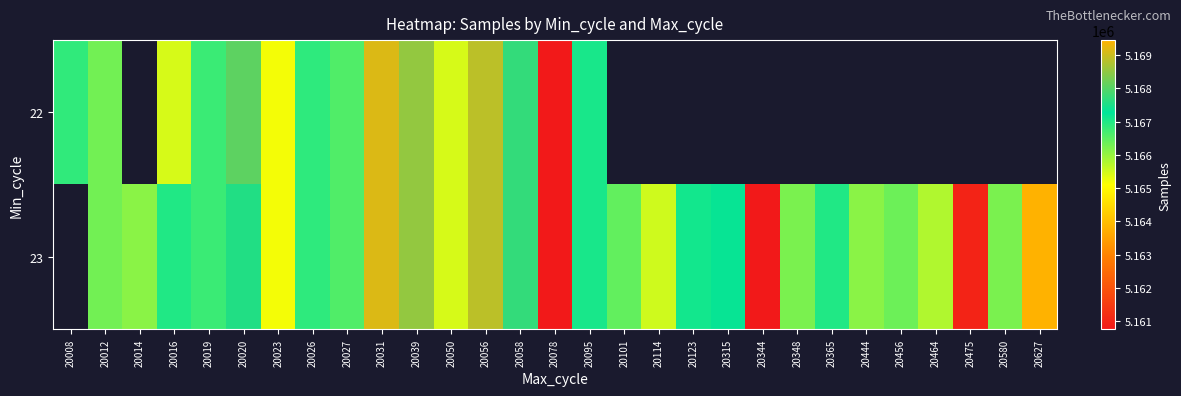

Count the 23 values in the range 5165516 to 5167121.

16